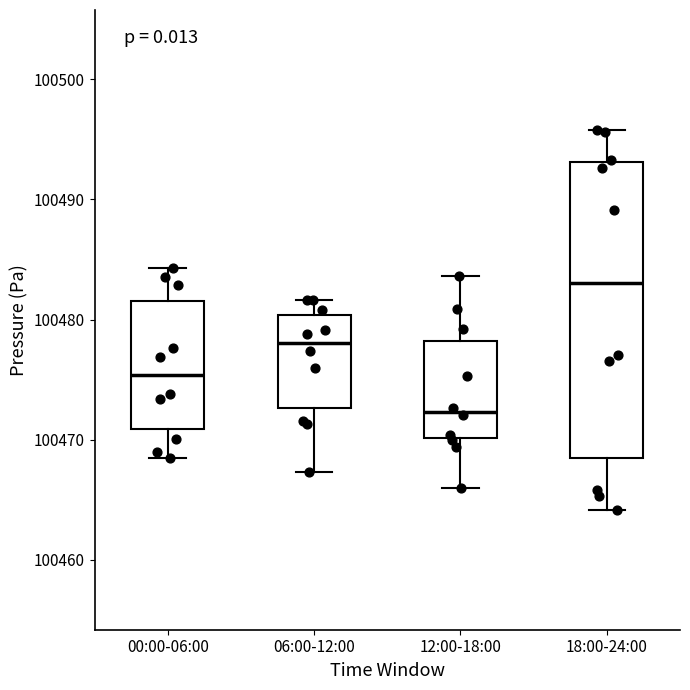

Where is the lower edge of the box for 00:00-06:00 on the y-axis? The values are not printed on the chart, so give them approximately, as read against the axis.

100471